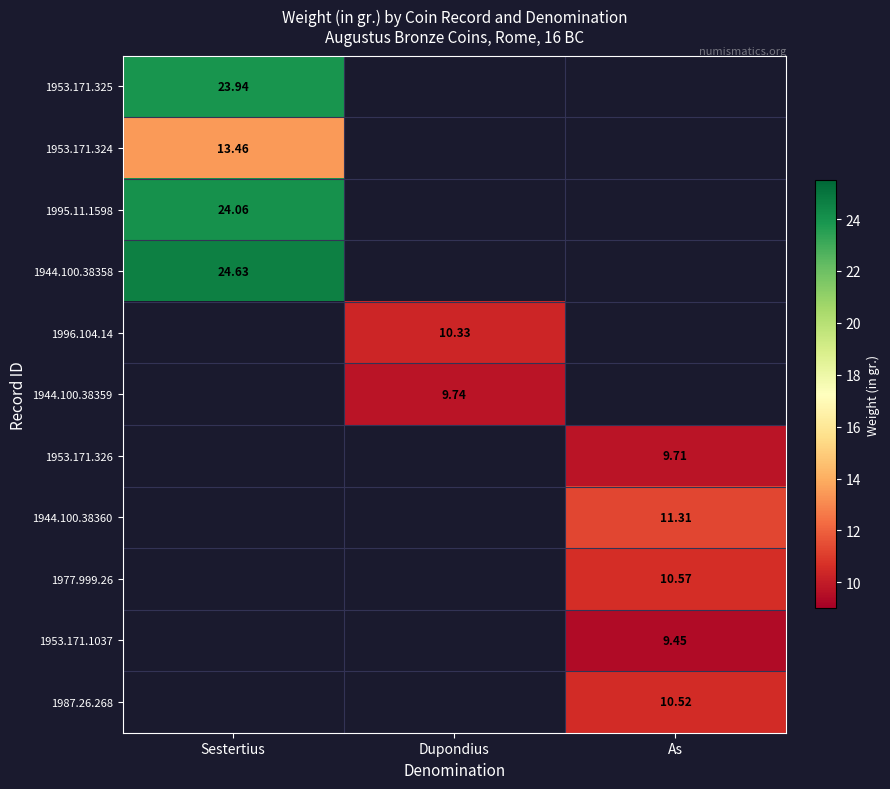

How many values in 1996.104.14 are above zero?

1